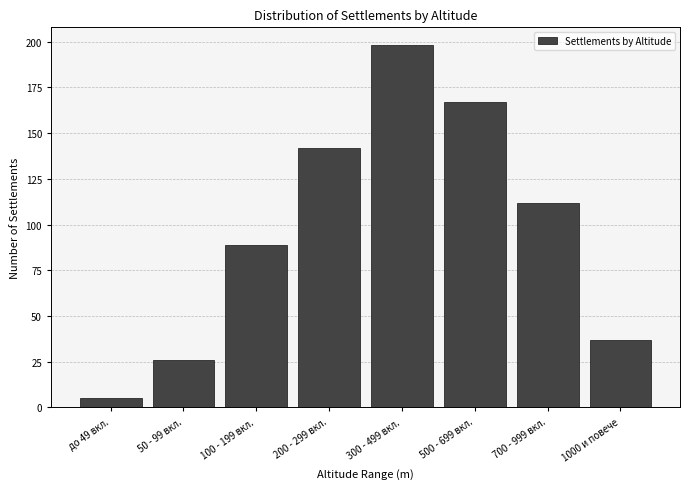

Reading left to right, list all the values displayed in this chart.

до 49 вкл.=5	50 - 99 вкл.=26	100 - 199 вкл.=89	200 - 299 вкл.=142	300 - 499 вкл.=198	500 - 699 вкл.=167	700 - 999 вкл.=112	1000 и повече=37